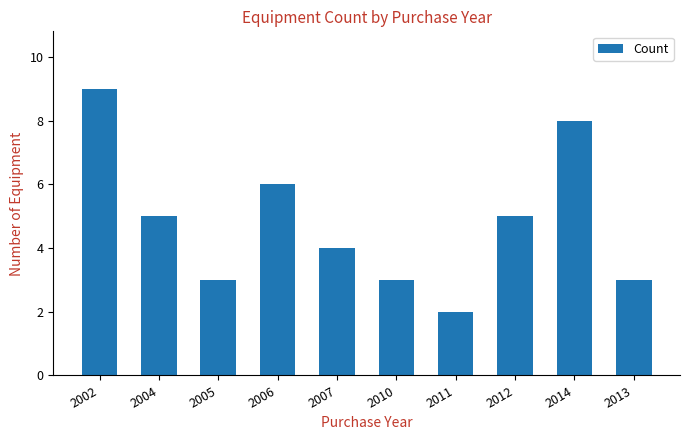

Approximately how many times larger is the value at 2013 compared to 2014?

0.4